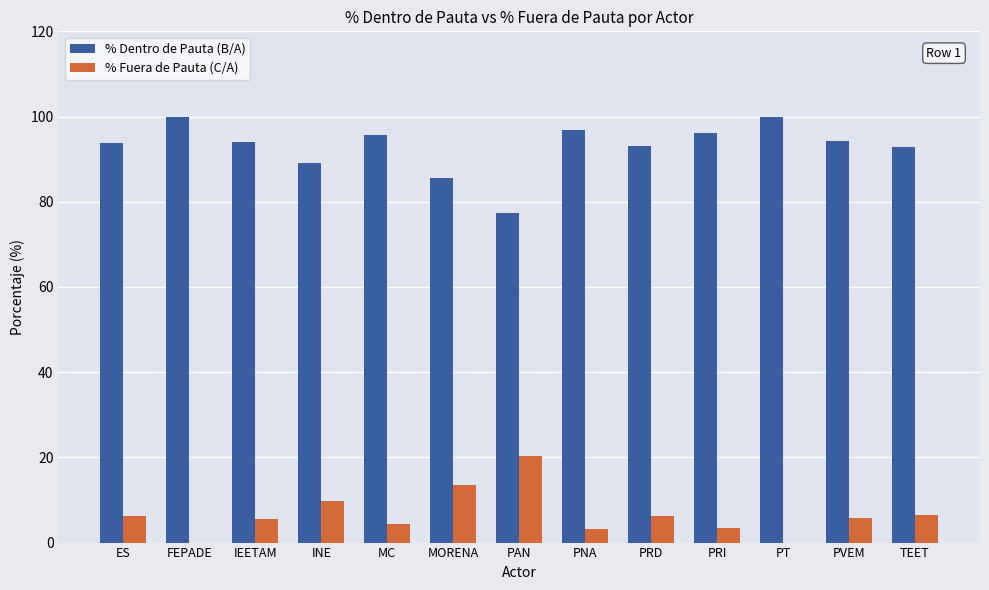

How many groups of bars are there?

13